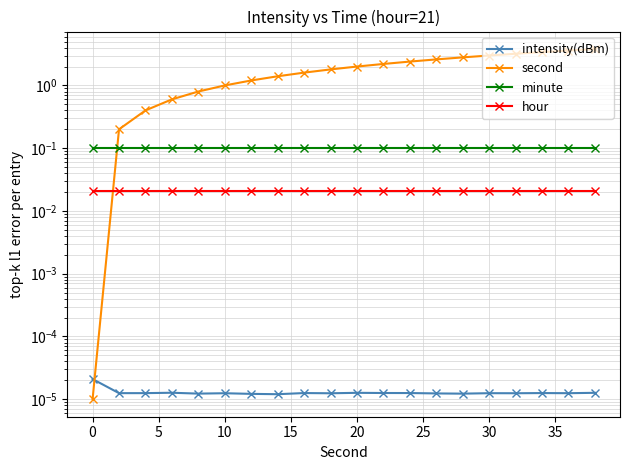

What is the minimum value for minute?

0.1